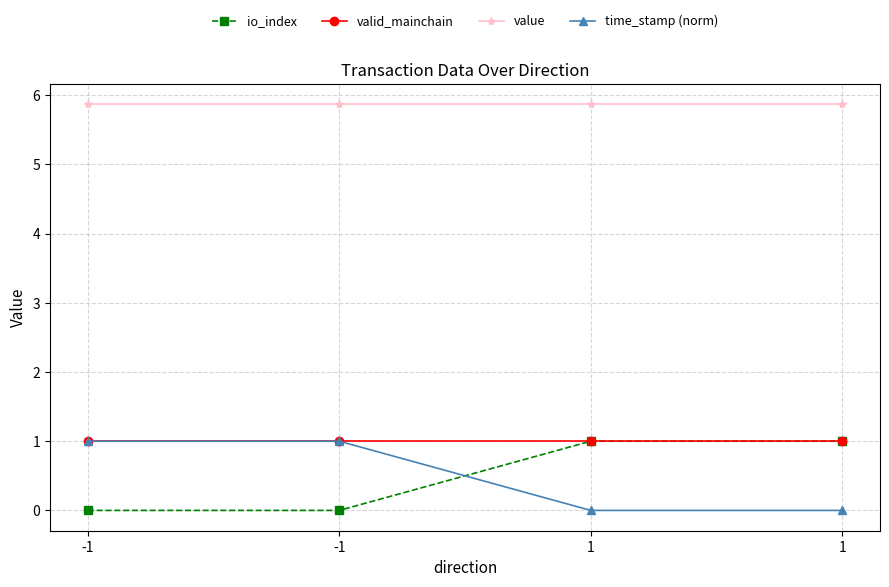

How many lines are shown in the chart?

4